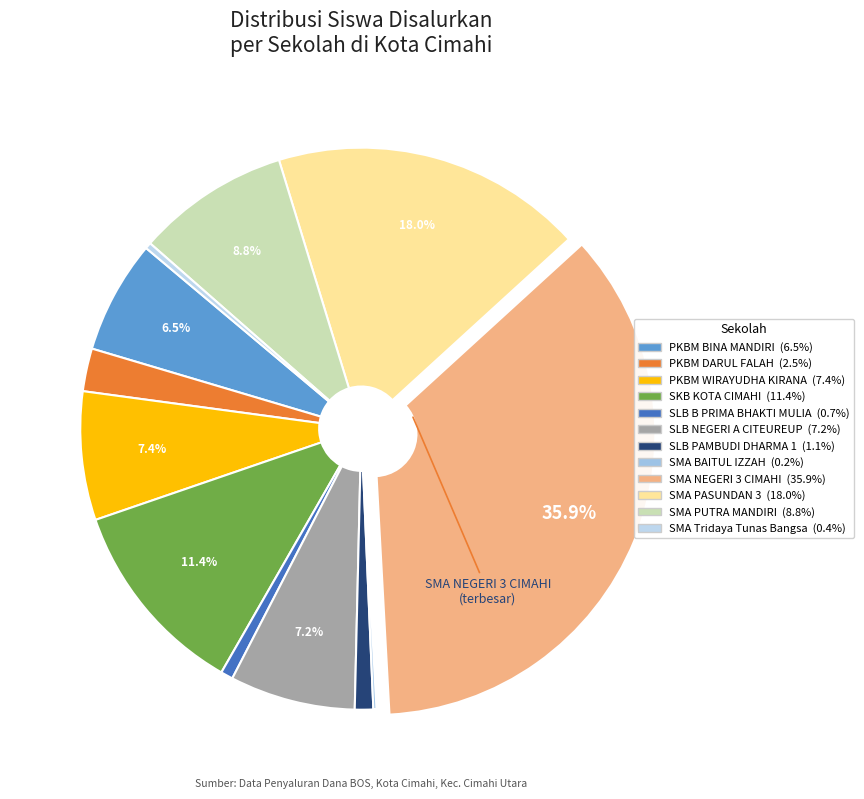

Which slice is the largest?

SMA NEGERI 3 CIMAHI